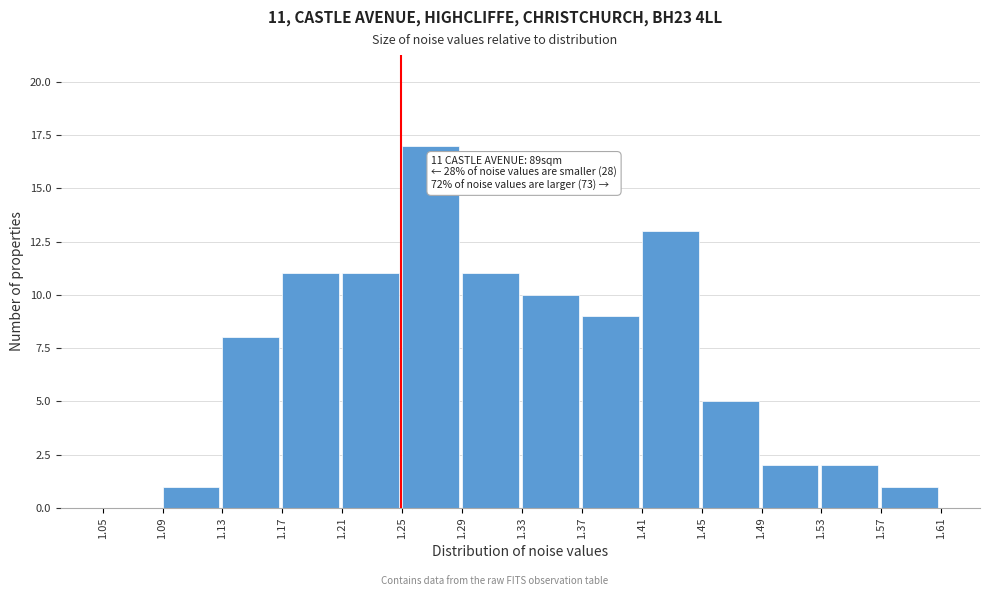

Which range on the x-axis has the tallest bar?

1.25 to 1.29